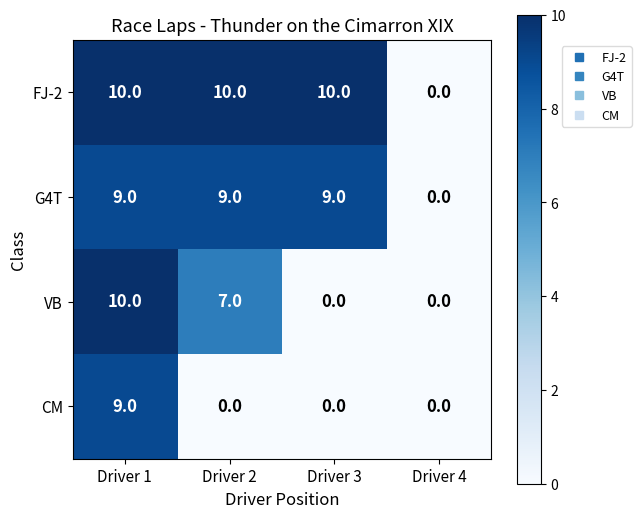

True or false: CM has a value of 4 at Driver 2.

False